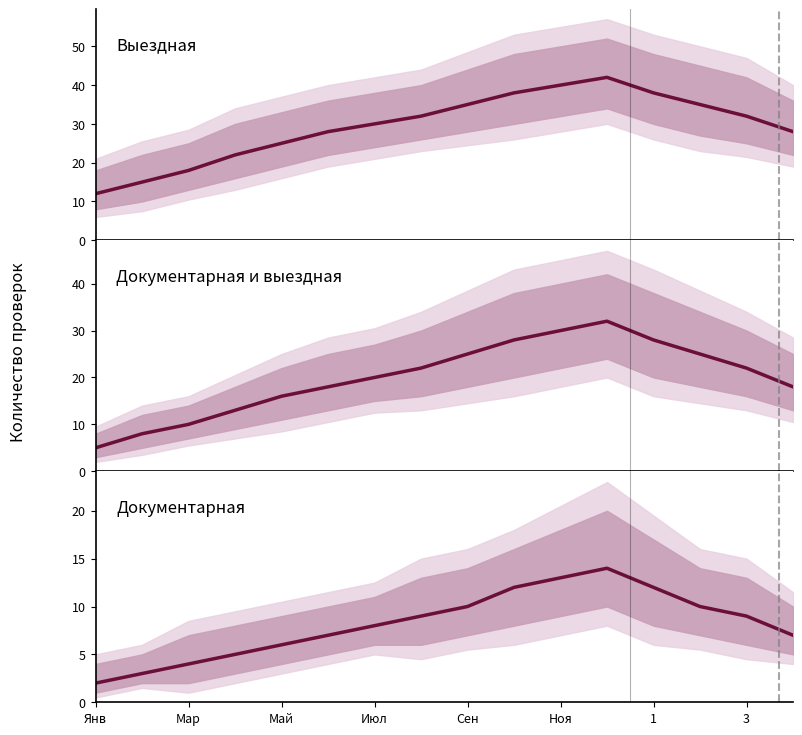

What are all the series names shown in the legend?

Выездная, Документарная и выездная, Документарная